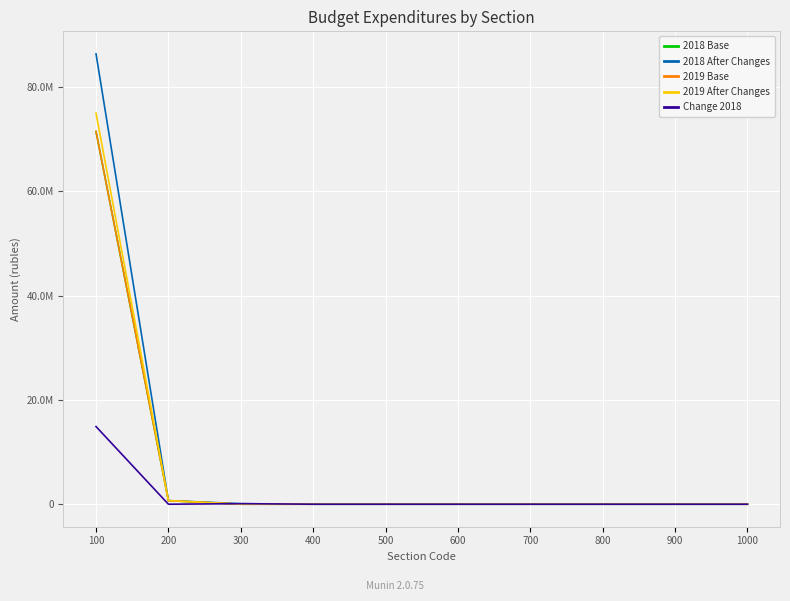

Between 200 and 1000, which series saw the biggest shift?

2018 Base